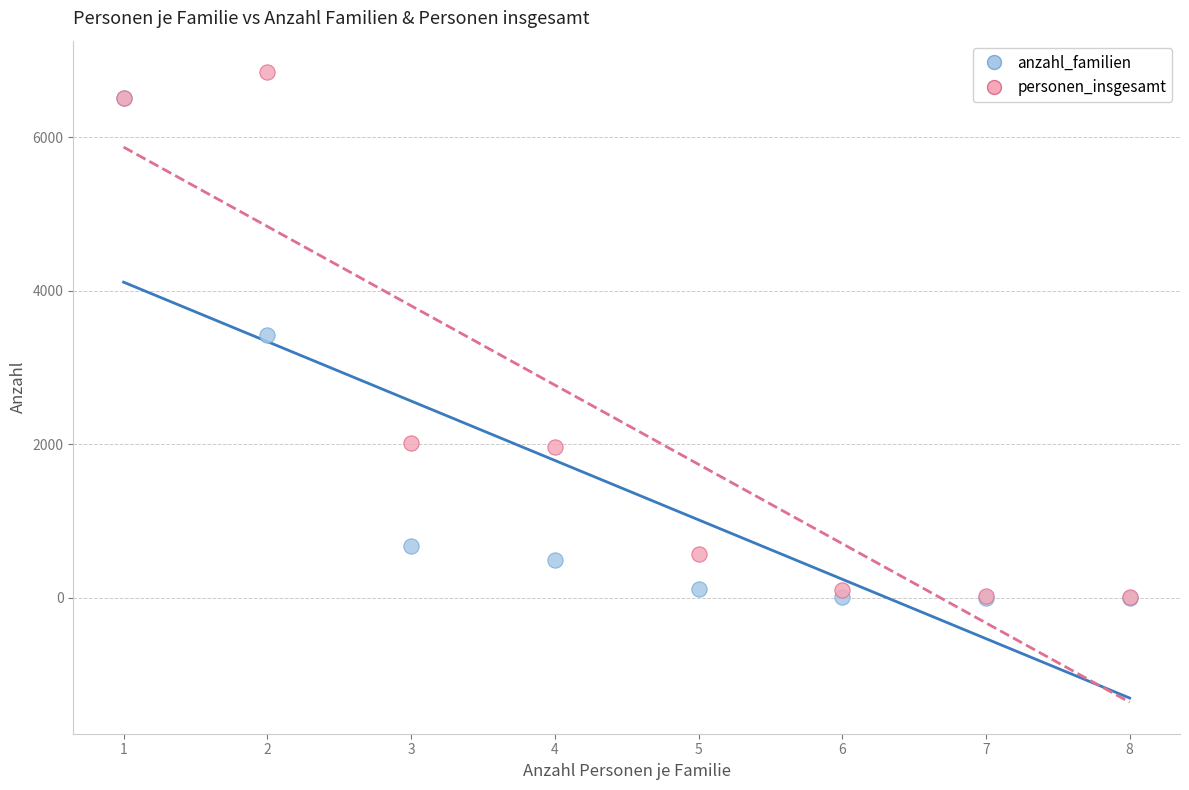

In the anzahl_familien series, what Y value is closest to 3256?

3425